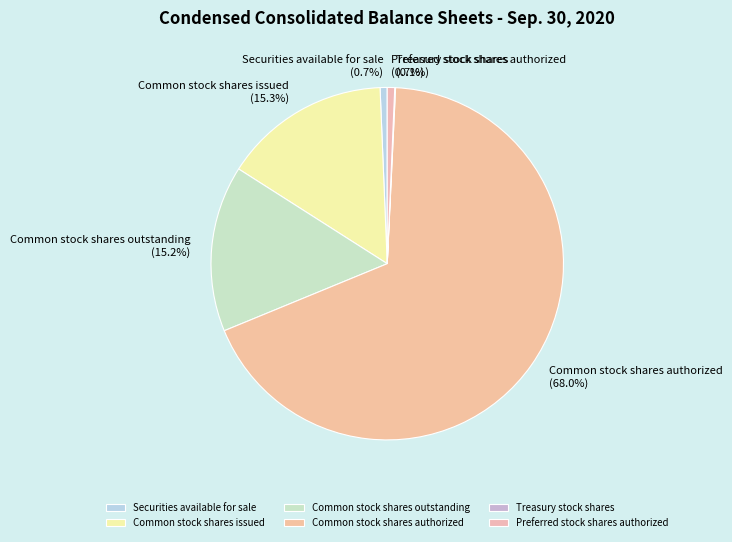

Is it true that Common stock shares outstanding is 15% of the pie?

True